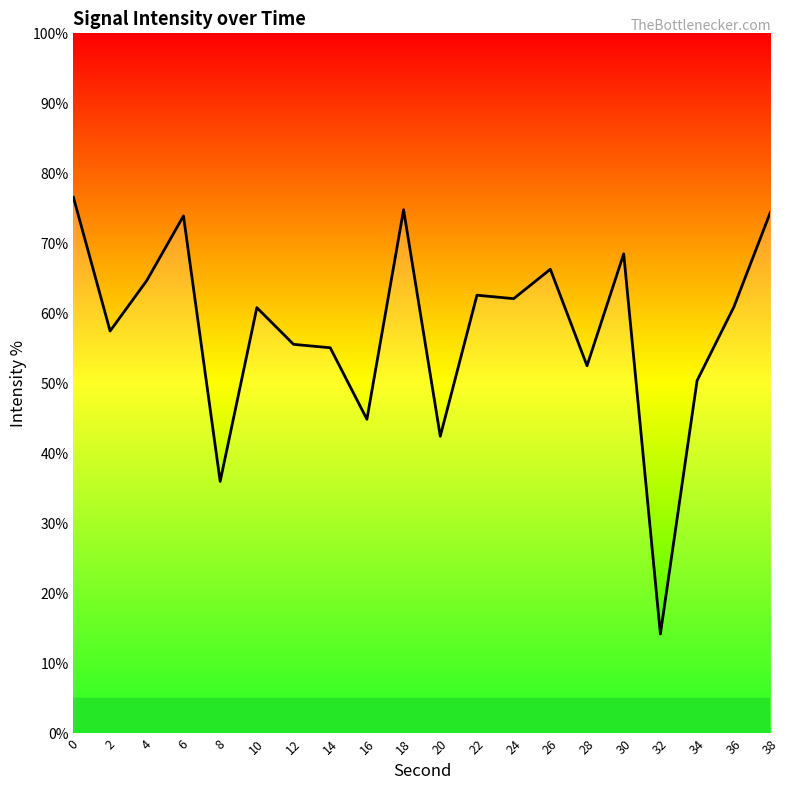

What is the average value?

57.7